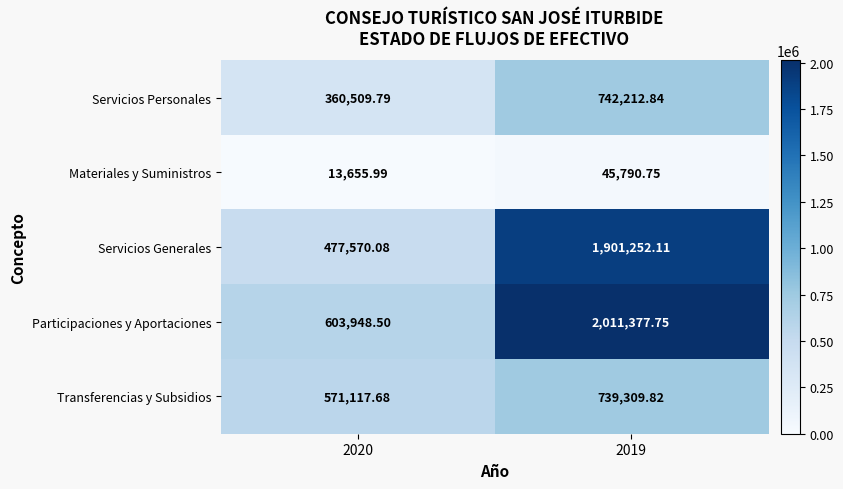

Which series has the largest total across all categories?

Participaciones y Aportaciones